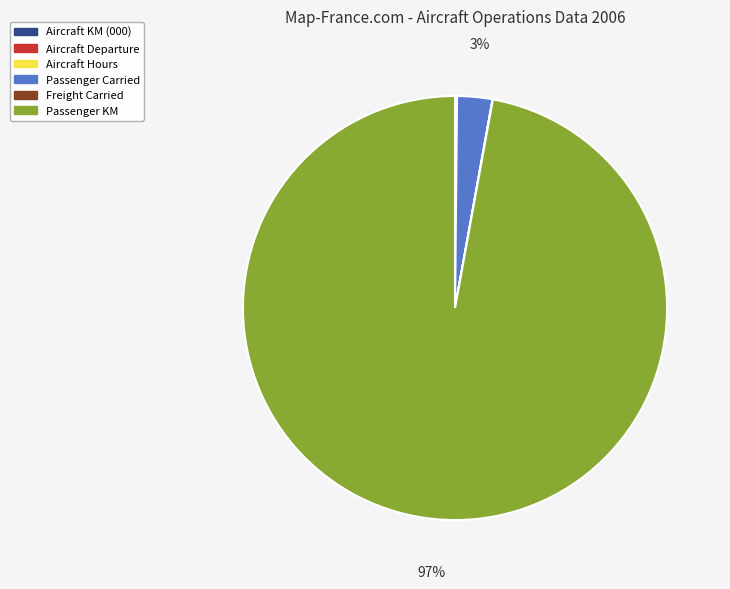

The Passenger KM slice represents 97% of the pie. True or false?

True